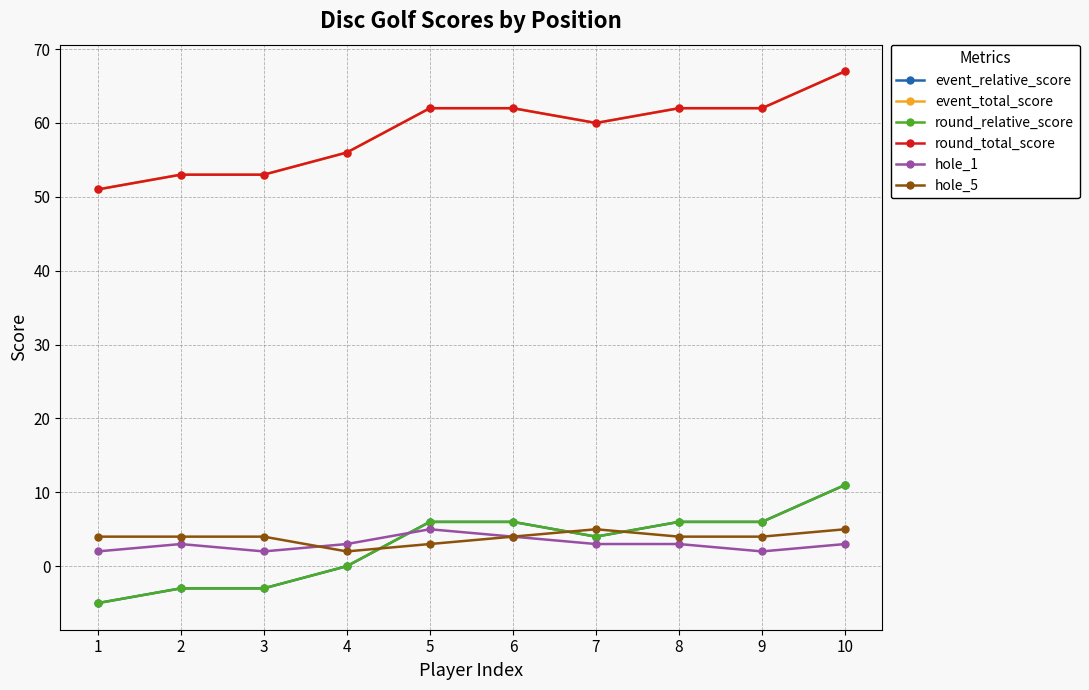

Does the chart display data point markers on the line(s)?

Yes